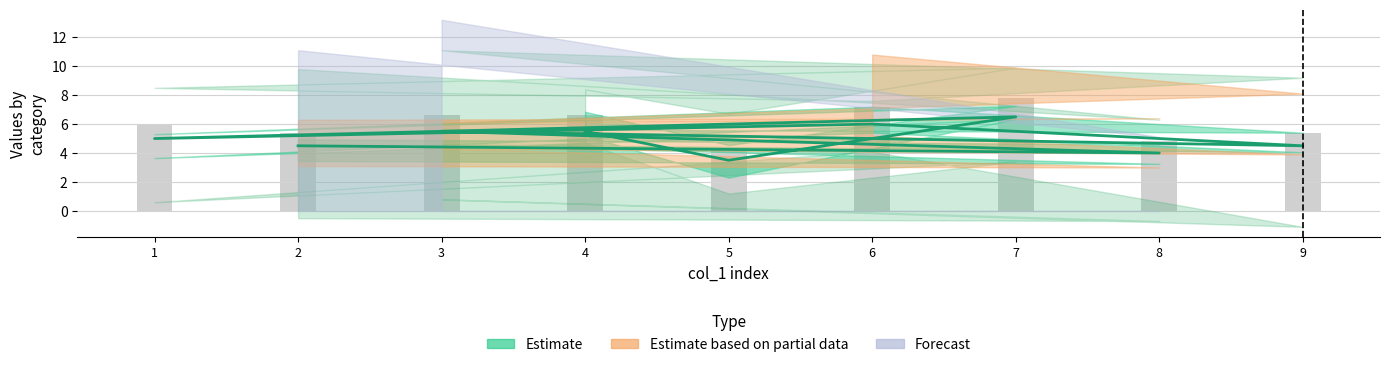

Does the chart contain any negative values?

No